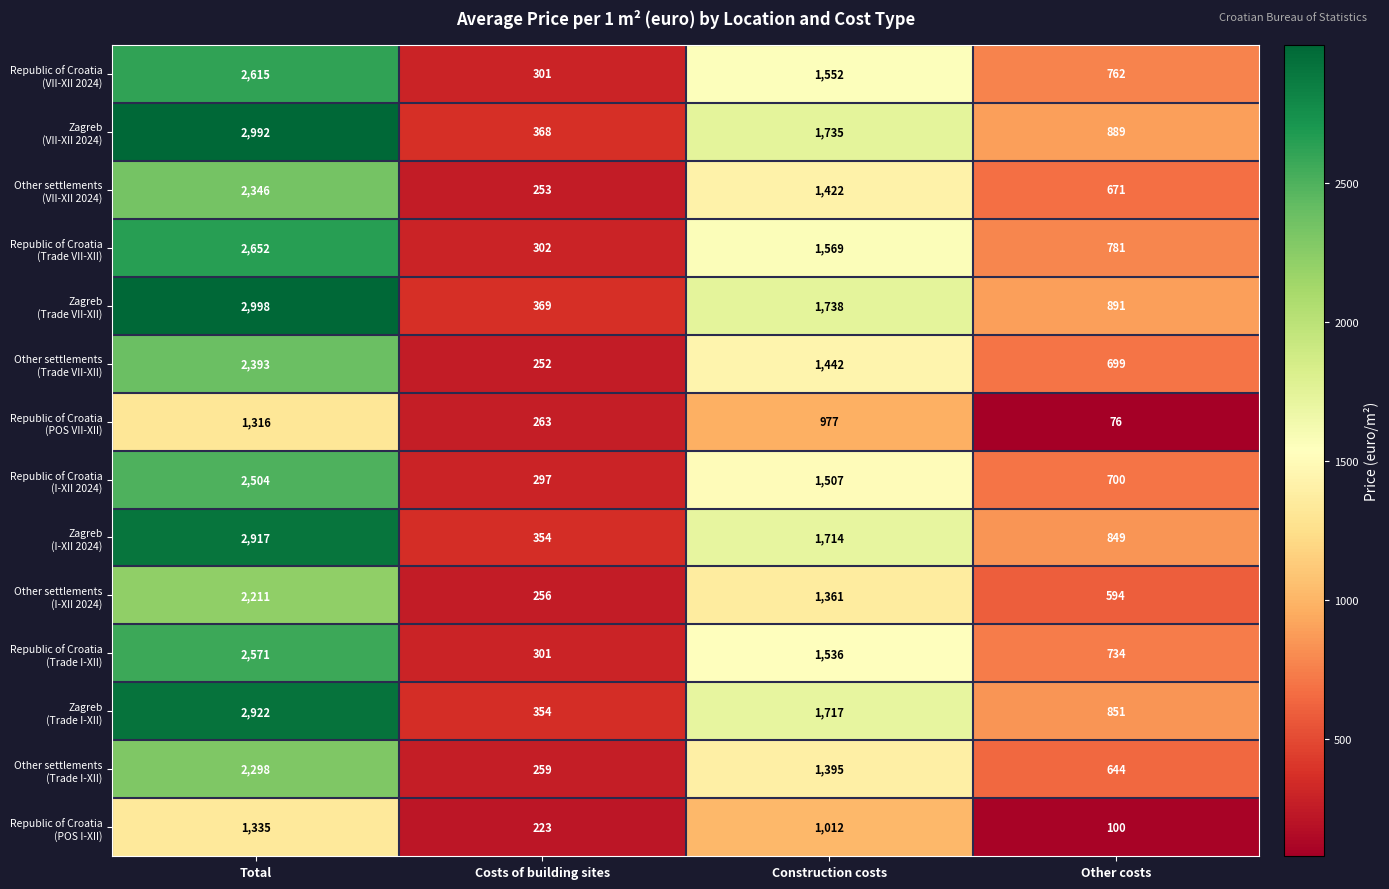

At which category is the sum across all series the highest?

Total